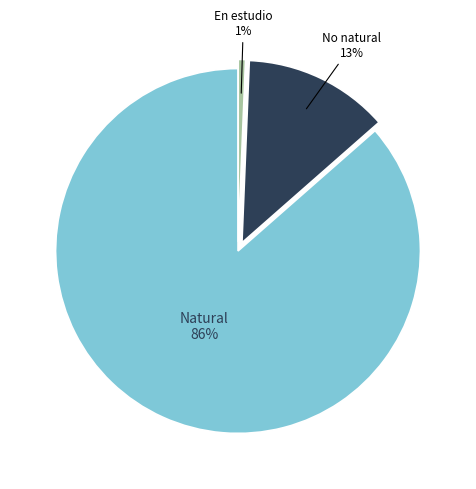

How many slices are in this pie chart?

3